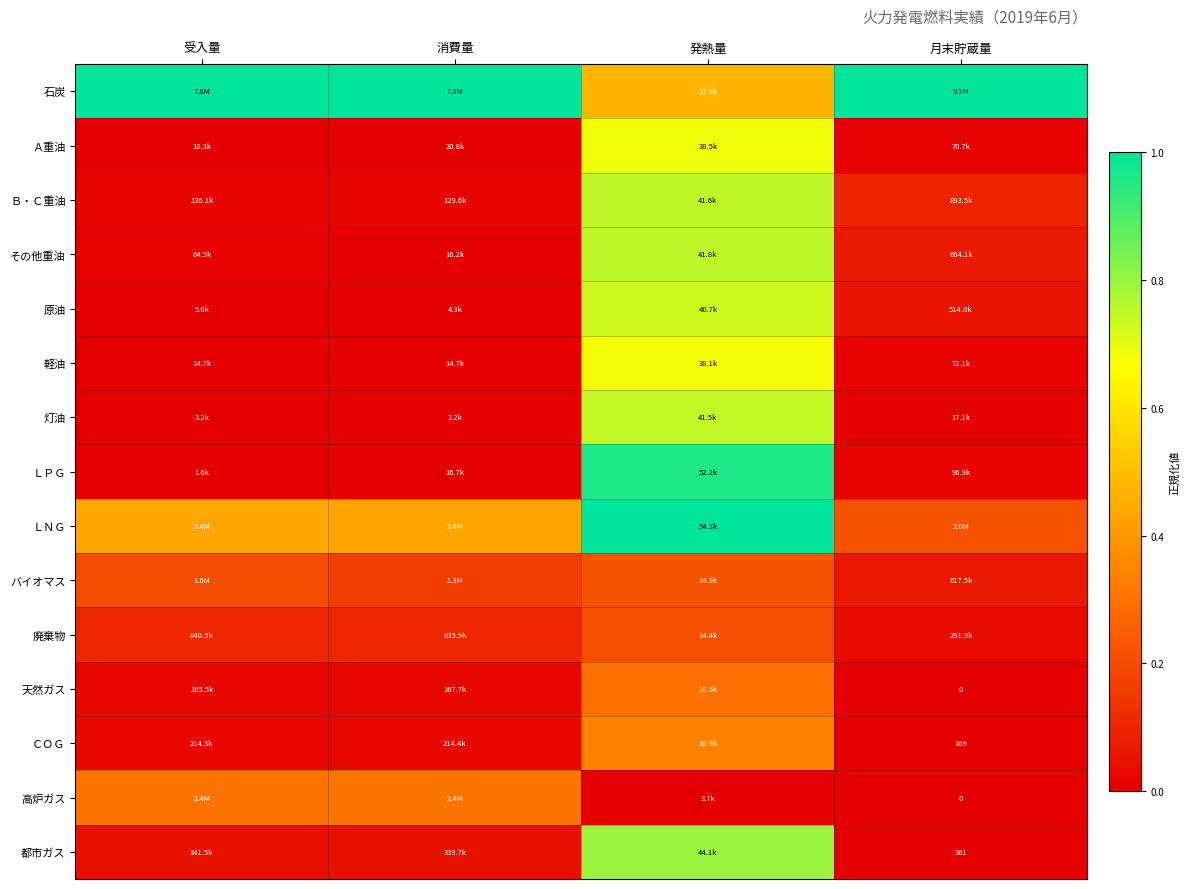

The 都市ガス series shows 0.0 at 月末貯蔵量. True or false?

True